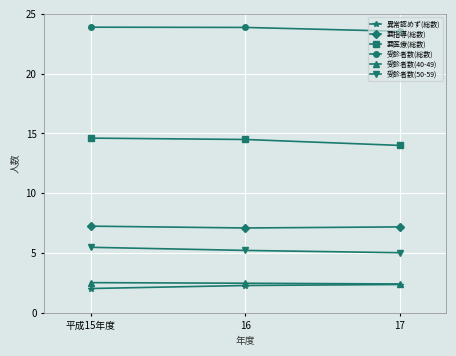

The 異常認めず(総数) series shows 2.3 at 16. True or false?

True